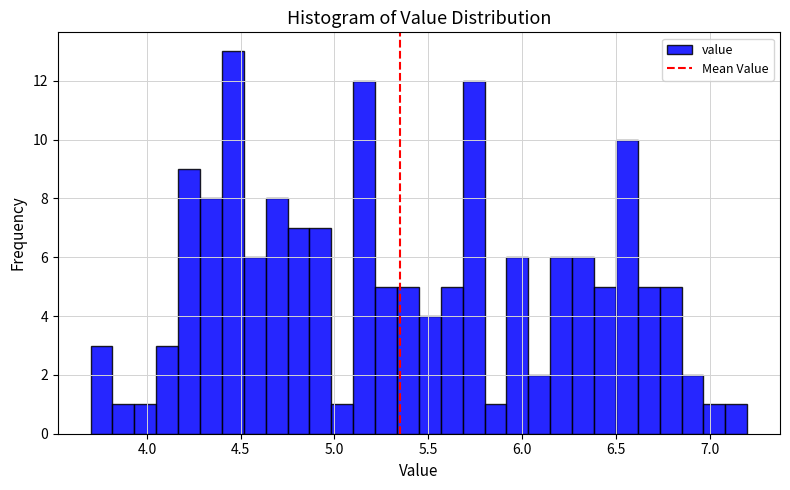

Around what value on the x-axis is the tallest bar? Give the approximate position of its centre, as read against the axis.

4.45